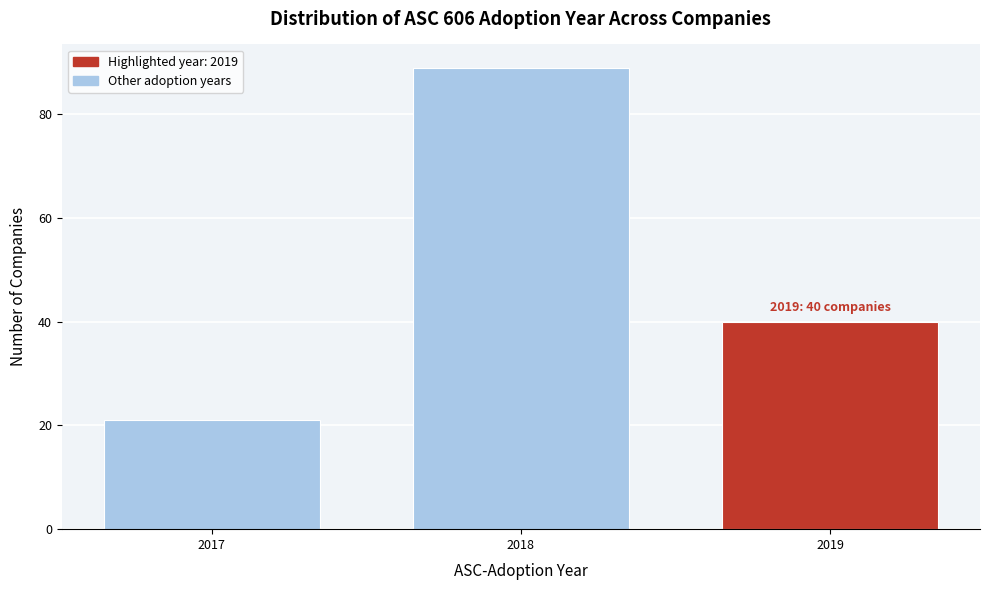

Reading left to right, what are all the values shown in this chart?

21	89	40